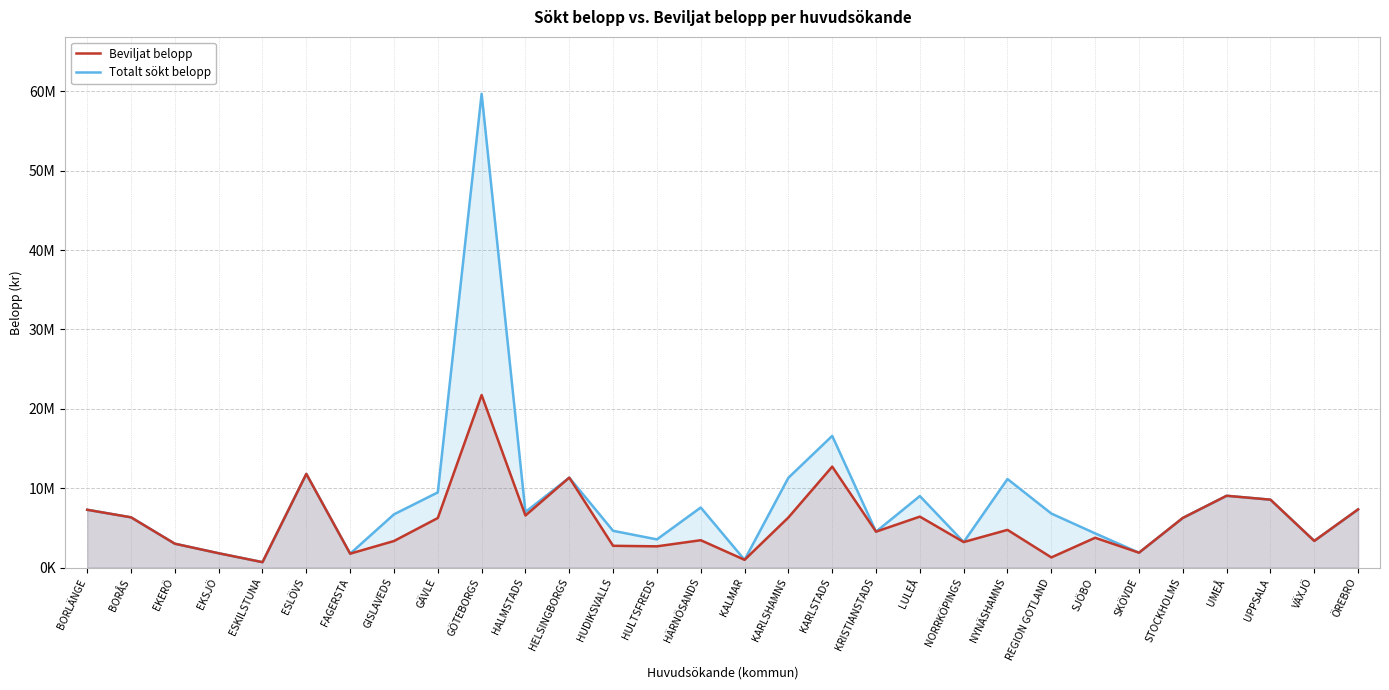

True or false: Beviljat belopp has a value of 11795000 at ESLÖVS.

True